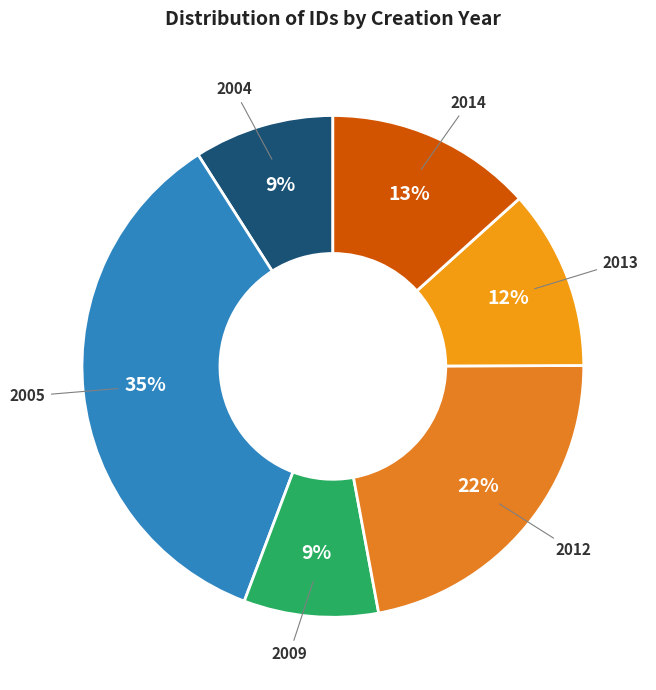

How many slices are in this pie chart?

6